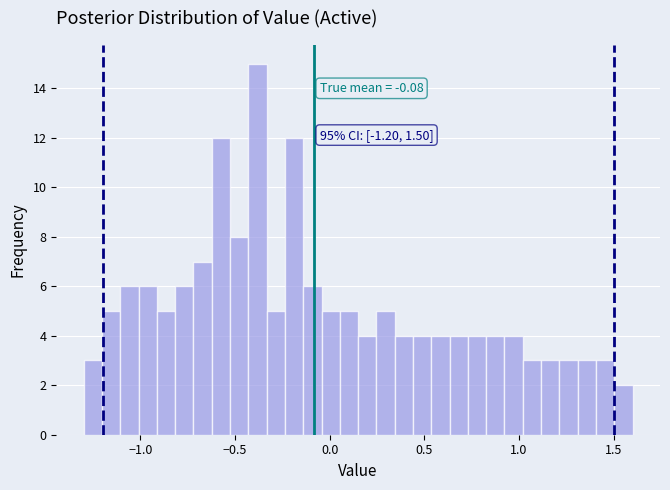

Read against the x-axis, roughly where is the centre of the tallest bar?

-0.40